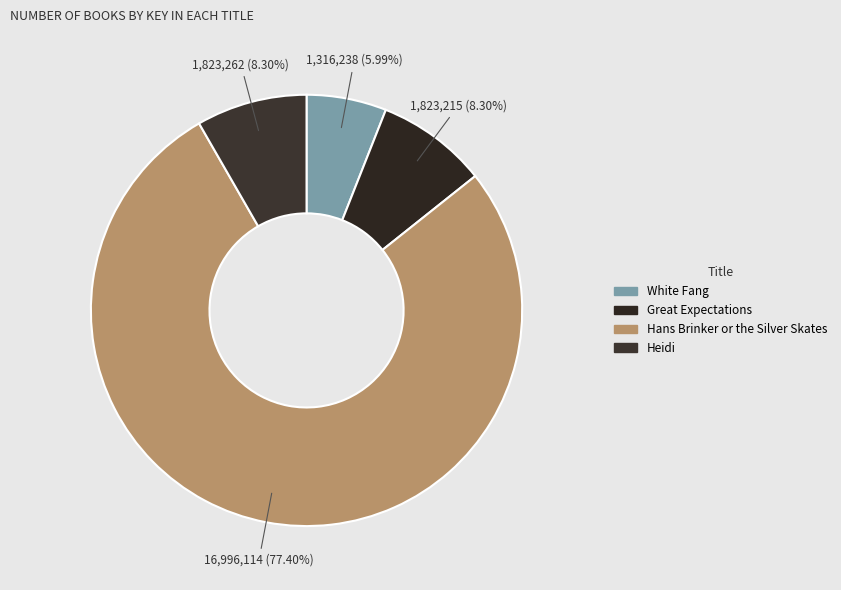

Rank the categories by value from highest to lowest.

Hans Brinker or the Silver Skates, Heidi, Great Expectations, White Fang